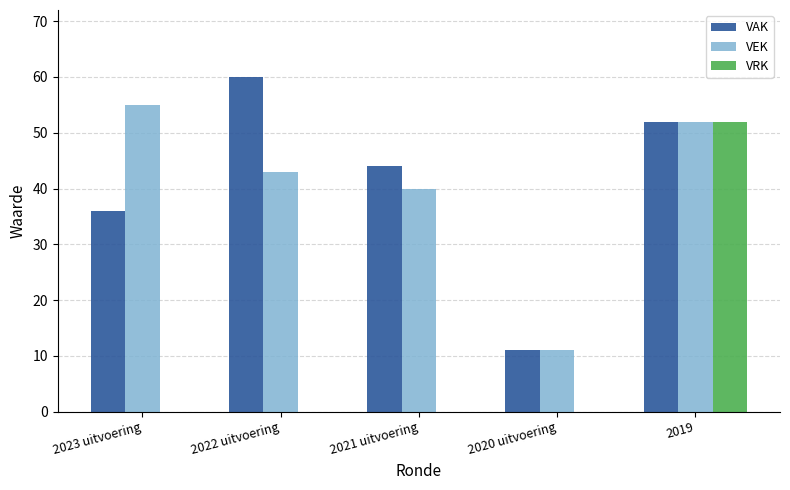

What are all the series names shown in the legend?

VAK, VEK, VRK